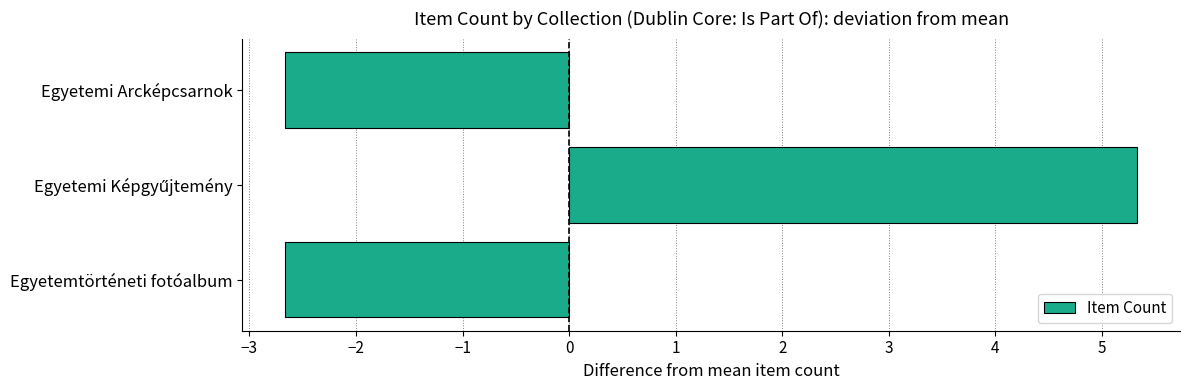

What value does the data have at Egyetemtörténeti fotóalbum?

-2.7